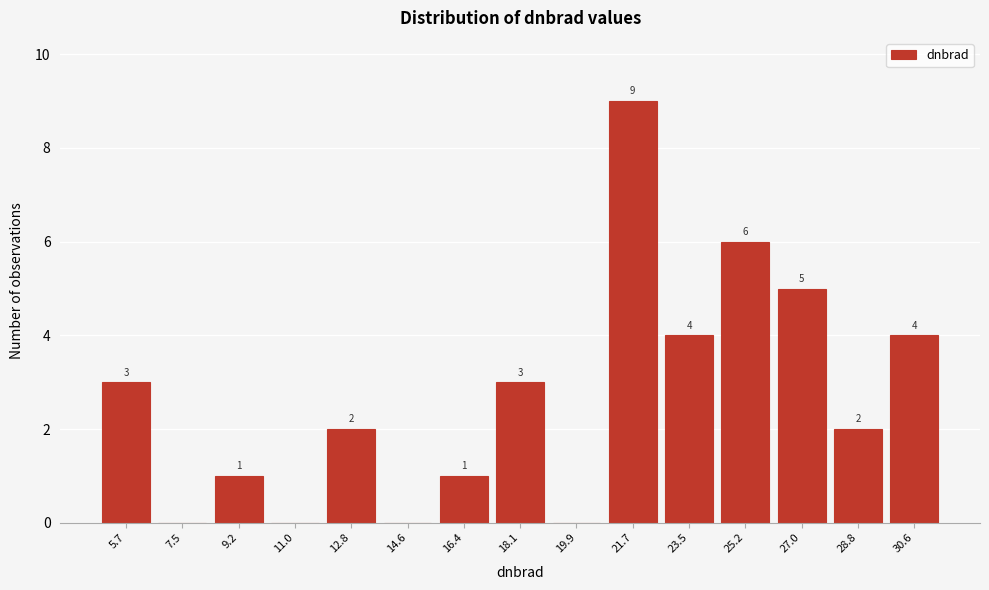

Reading left to right, what are all the values shown in this chart?

5.7=3	7.5=0	9.2=1	11.0=0	12.8=2	14.6=0	16.4=1	18.1=3	19.9=0	21.7=9	23.5=4	25.2=6	27.0=5	28.8=2	30.6=4